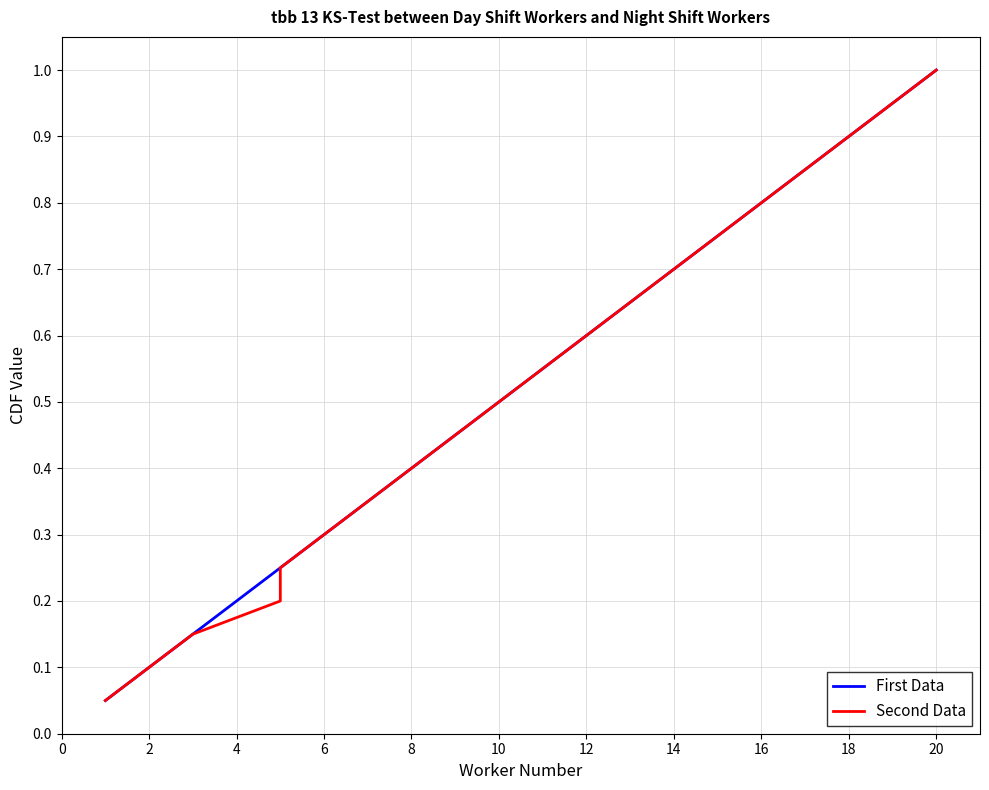

What are all the series names shown in the legend?

First Data, Second Data